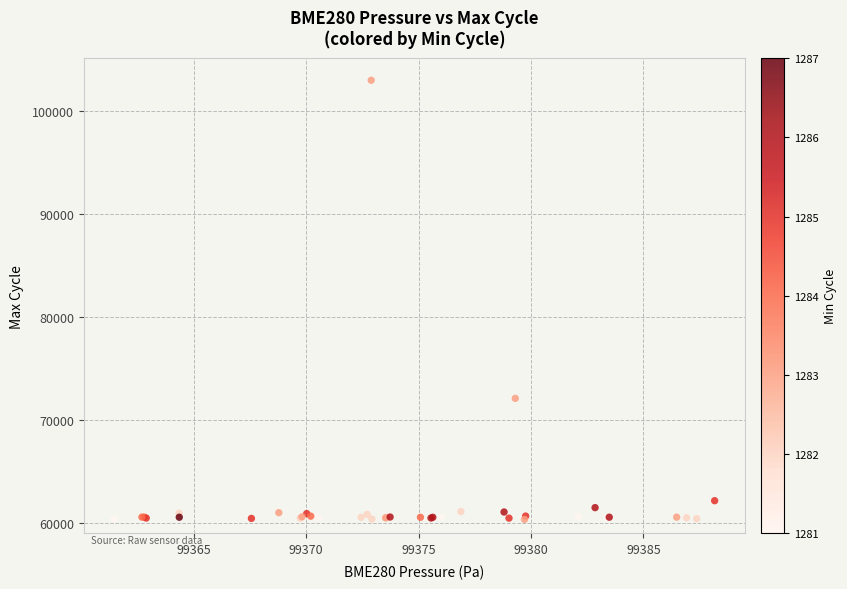

What Y value in the scatter plot is closest to 81692?

72118